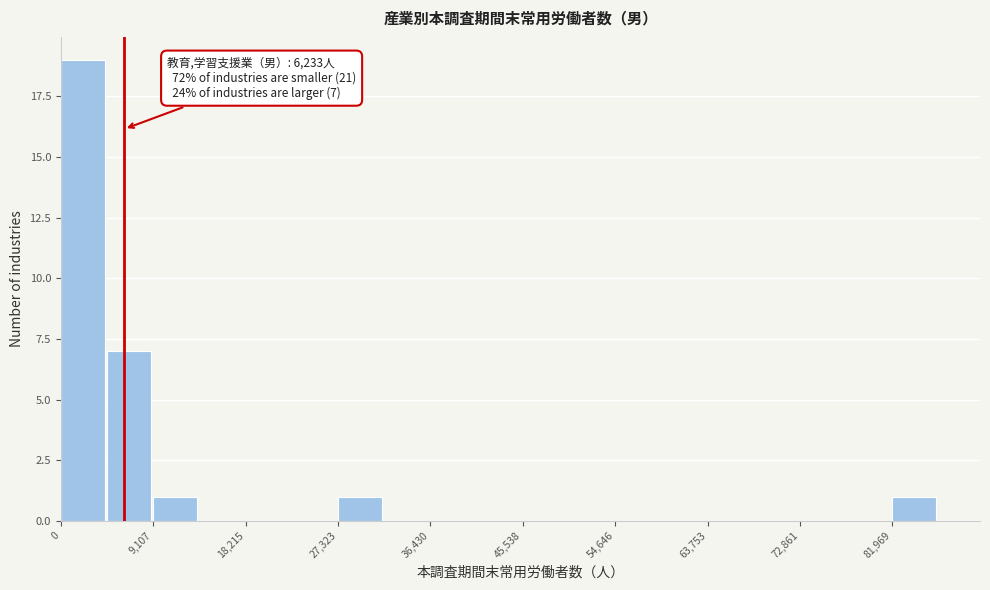

Which range on the x-axis has the tallest bar?

0 to 5000